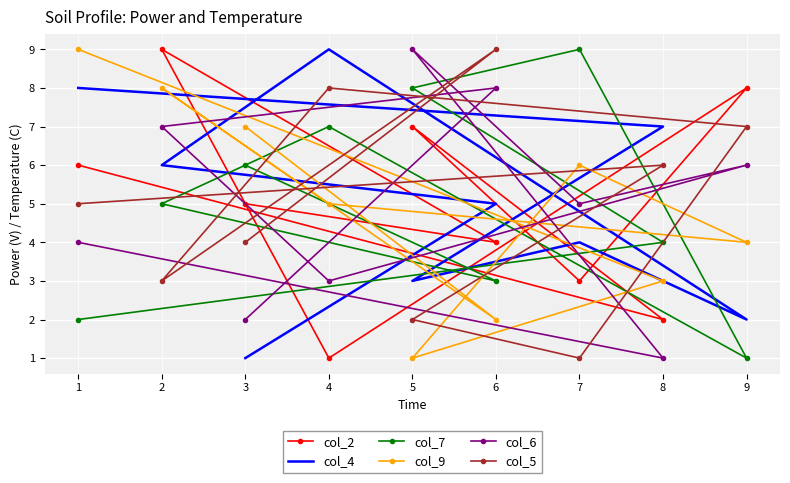

At 4, list the series in order from largest to smallest.

col_4, col_5, col_7, col_9, col_6, col_2